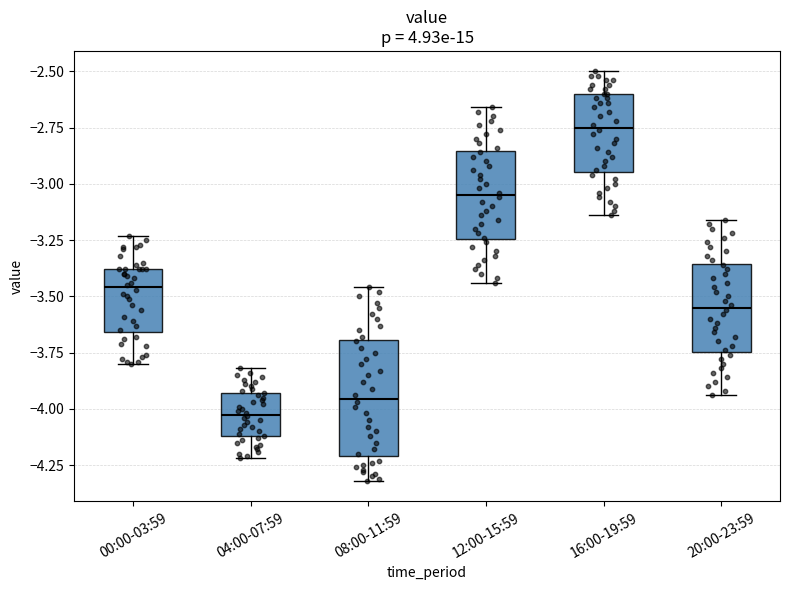

Reading left to right, transcribe this box plot: for each box, give where its median line is, the range the box spans, and where its two whiskers end, as read against the y-axis. The values are not printed on the chart, so give them approximately, as read against the axis.

00:00-03:59: median -3.45, box -3.65 to -3.40, whiskers -3.80 to -3.25
04:00-07:59: median -4.00, box -4.10 to -3.95, whiskers -4.20 to -3.80
08:00-11:59: median -3.95, box -4.20 to -3.70, whiskers -4.30 to -3.45
12:00-15:59: median -3.05, box -3.25 to -2.85, whiskers -3.45 to -2.65
16:00-19:59: median -2.75, box -2.95 to -2.60, whiskers -3.15 to -2.50
20:00-23:59: median -3.55, box -3.75 to -3.35, whiskers -3.95 to -3.15